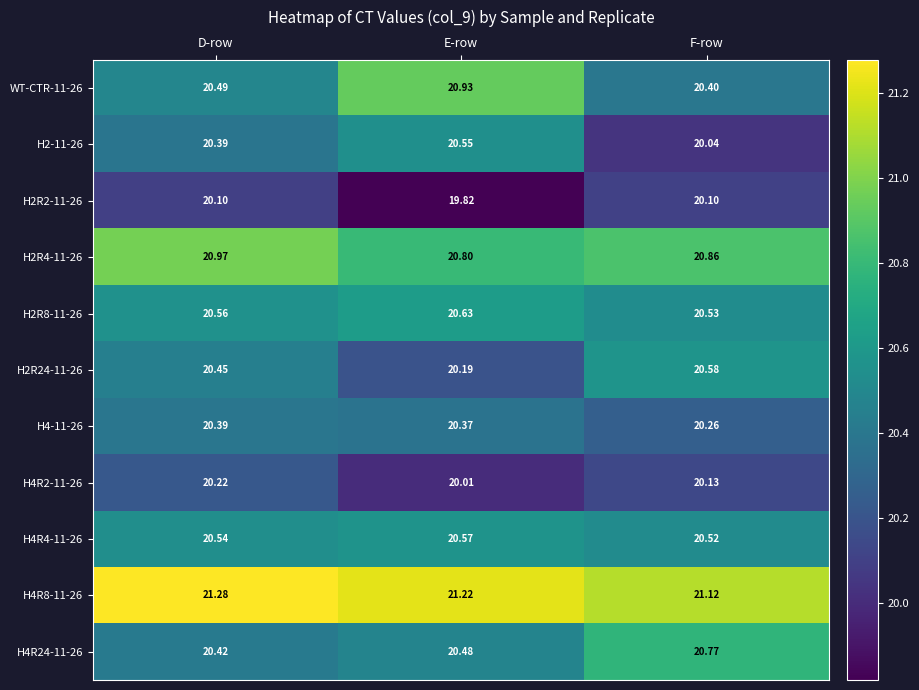

List the labels in order of WT-CTR-11-26 value, largest first.

E-row, D-row, F-row